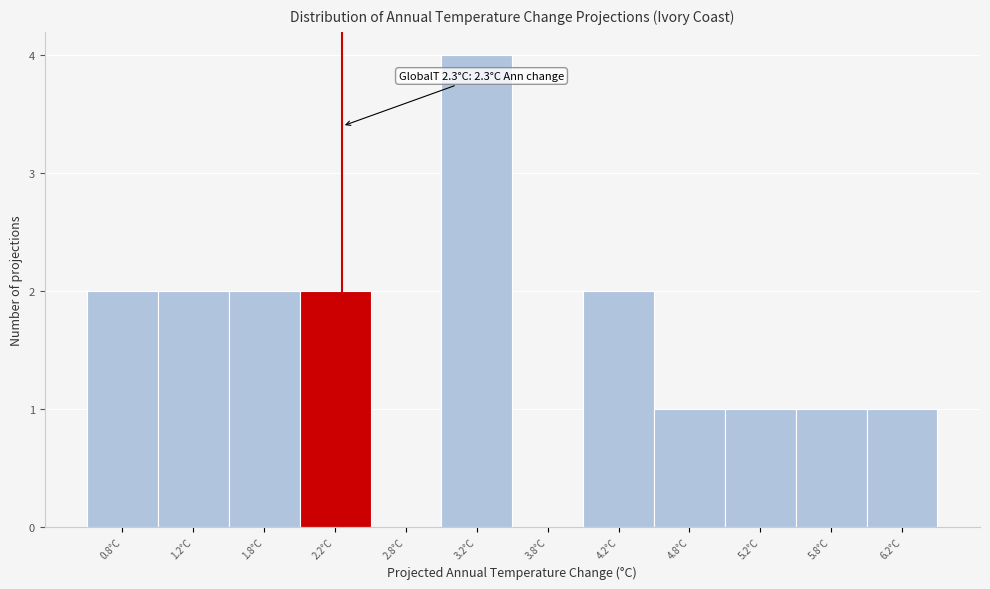

Over which range of the x-axis is the bar tallest?

3.0 to 3.5